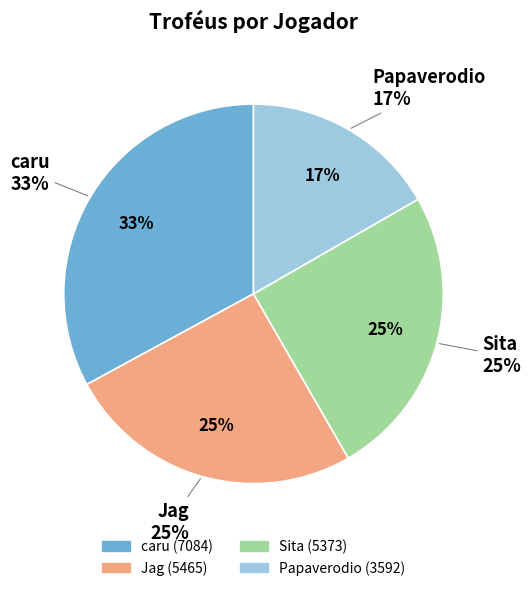

What is the change in value from caru to Papaverodio?

-3492